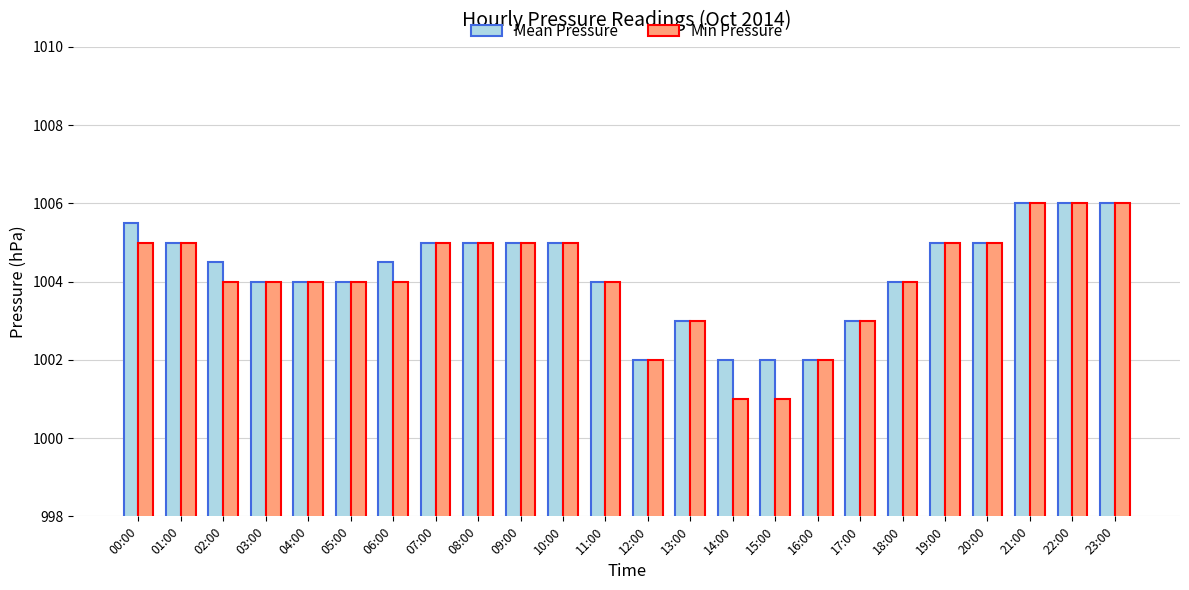

Where does the Min Pressure series first go above 1004?

00:00